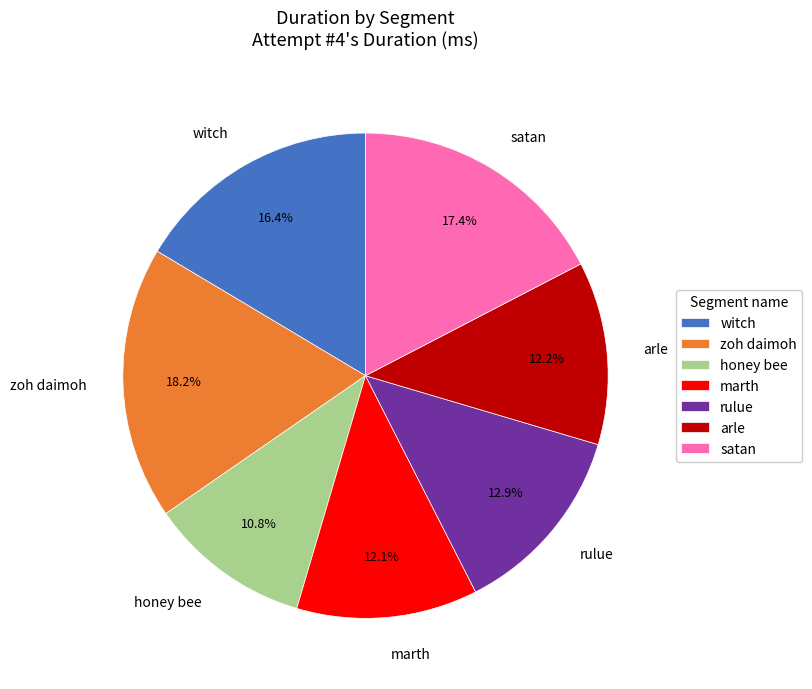

To the nearest percent, what is the difference between the largest and smallest slice percentages?

7%